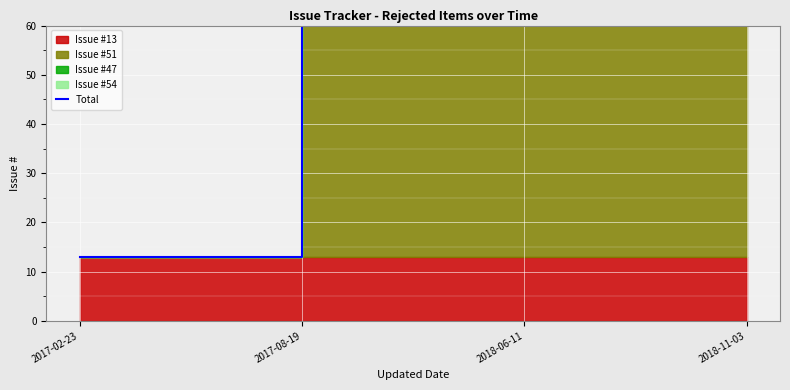

Which category has the highest value across all series?

2018-11-03